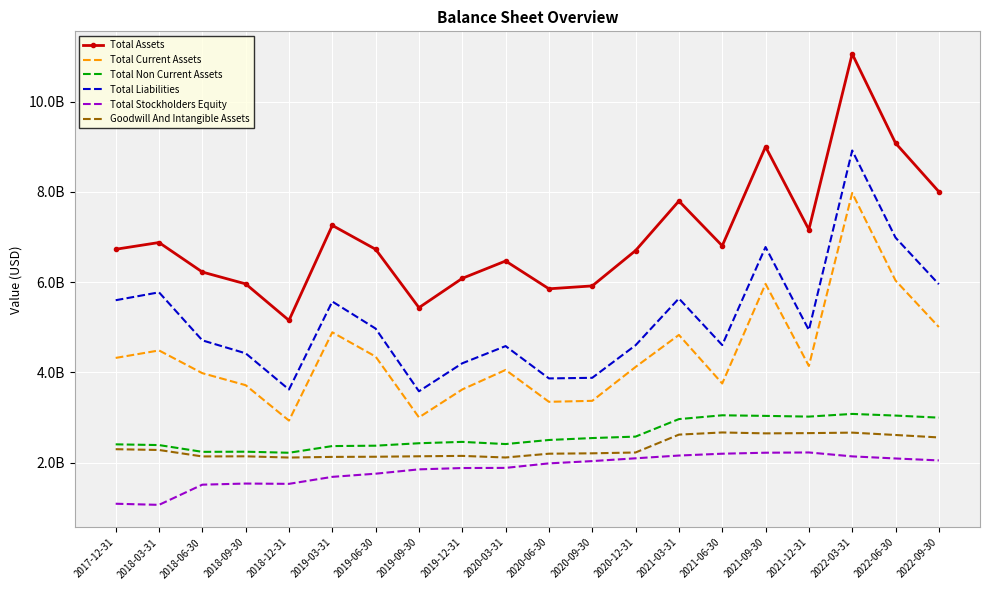

What is the spread (max minus min) of values at 2019-03-31?

5.6